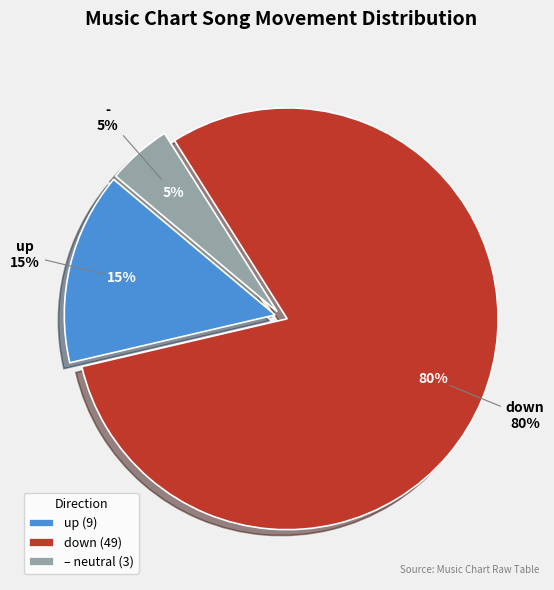

To the nearest percent, what percentage of the pie is up?

15%